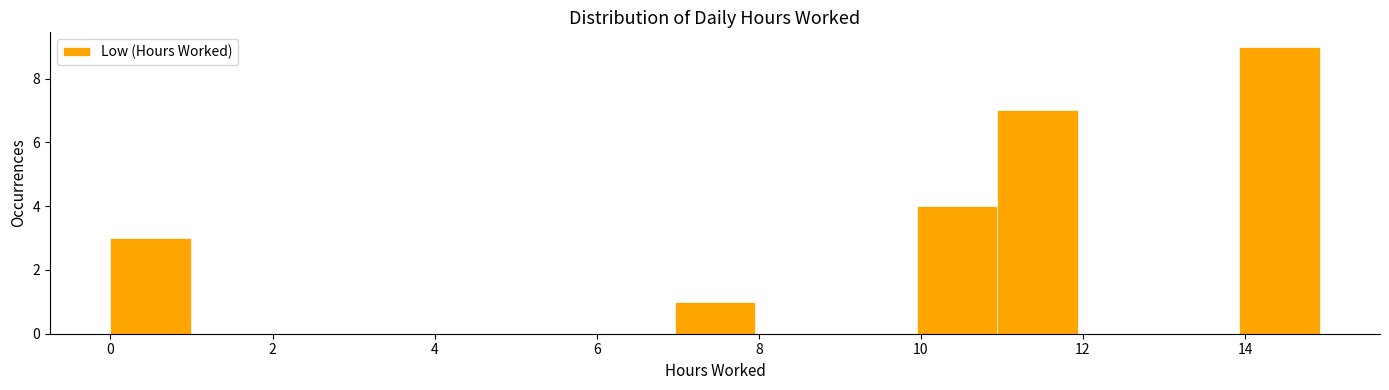

Reading left to right, list every bar in this chart as the range it spans on the x-axis followed by its height. Neither the bar edges nor the heights are printed on the chart, so give them approximately, as read against the axes.

0 to 1: 3
1 to 2: 0
2 to 3: 0
3 to 4: 0
4 to 5: 0
5 to 6: 0
6 to 7: 0
7 to 8: 1
8 to 9: 0
9 to 10: 0
10 to 11: 4
11 to 12: 7
12 to 13: 0
13 to 14: 0
14 to 15: 9